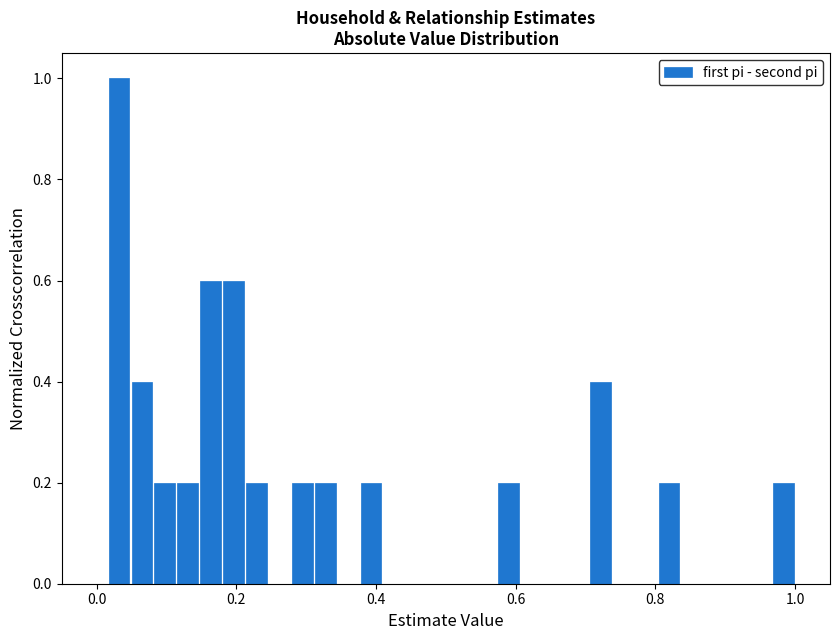

Read against the x-axis, roughly where is the centre of the tallest bar?

0.04